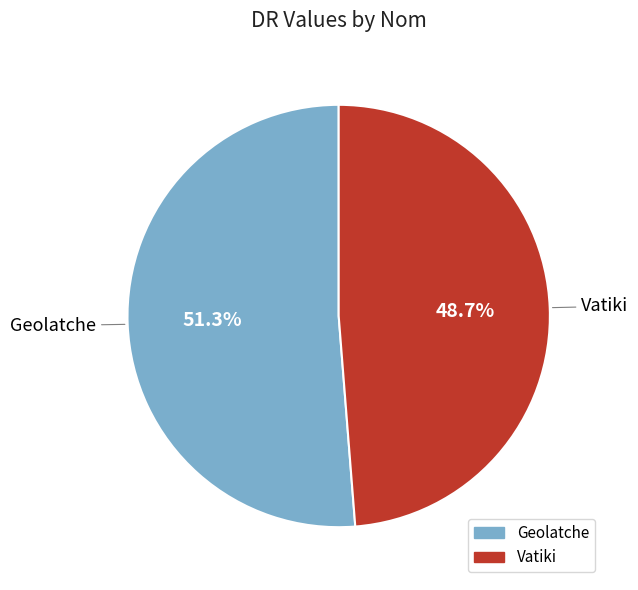

How much of the chart is everything except Vatiki?

51.3%